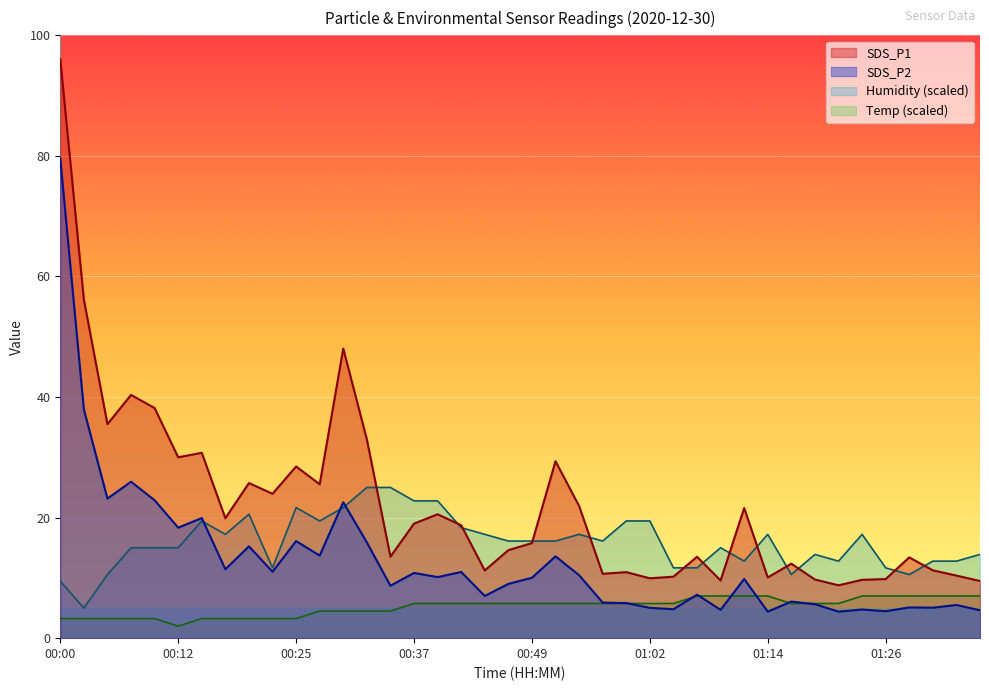

Rank the series by their average value, from highest to lowest.

SDS_P1, Humidity (scaled), SDS_P2, Temp (scaled)